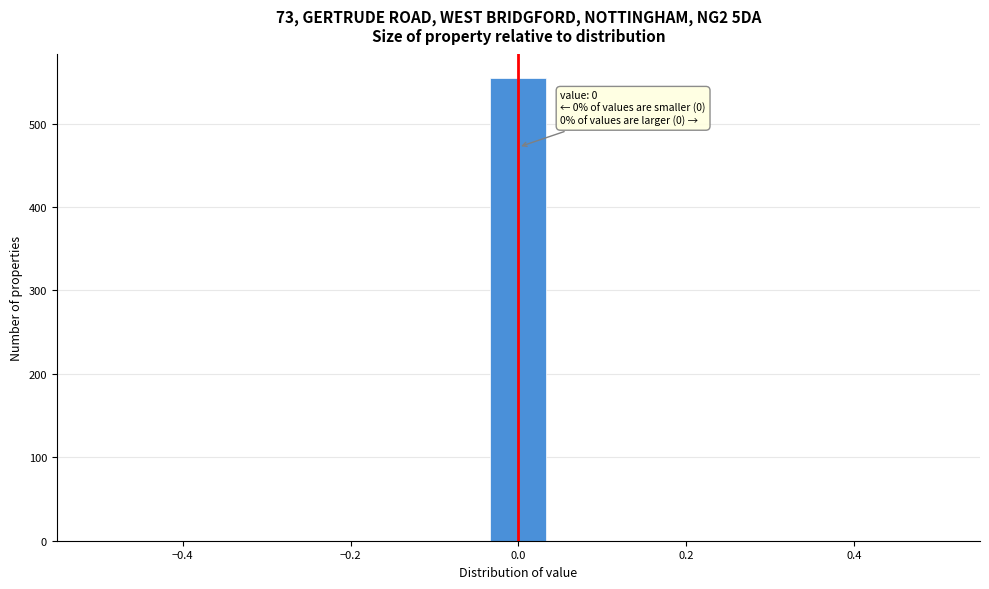

Around what value on the x-axis is the tallest bar? Give the approximate position of its centre, as read against the axis.

0.00